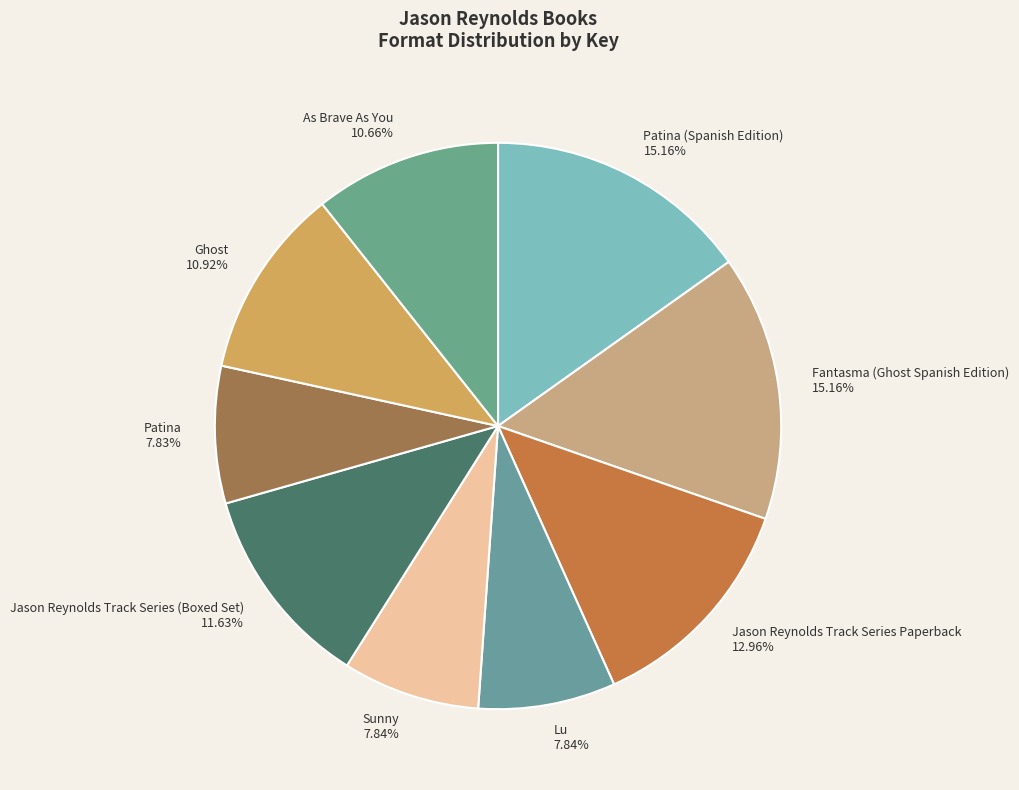

To the nearest percent, what is the difference between the largest and smallest slice percentages?

7%